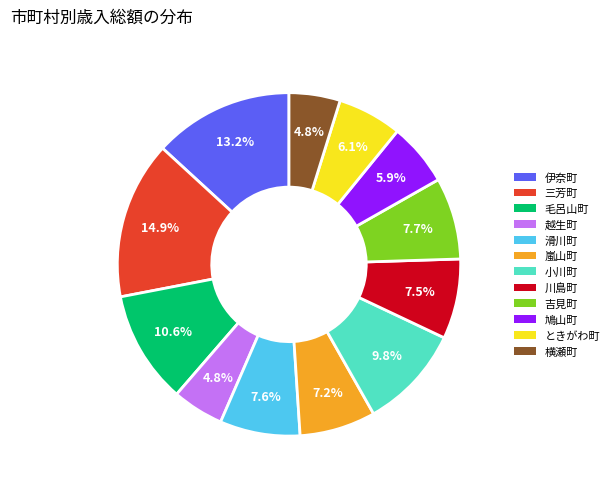

The 川島町 slice represents 13% of the pie. True or false?

False